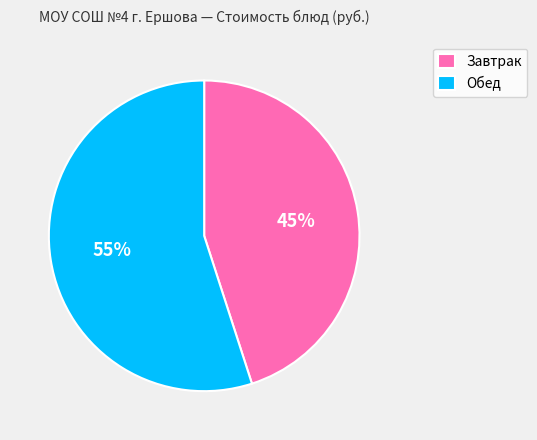

To the nearest percent, what portion does Завтрак represent?

45%